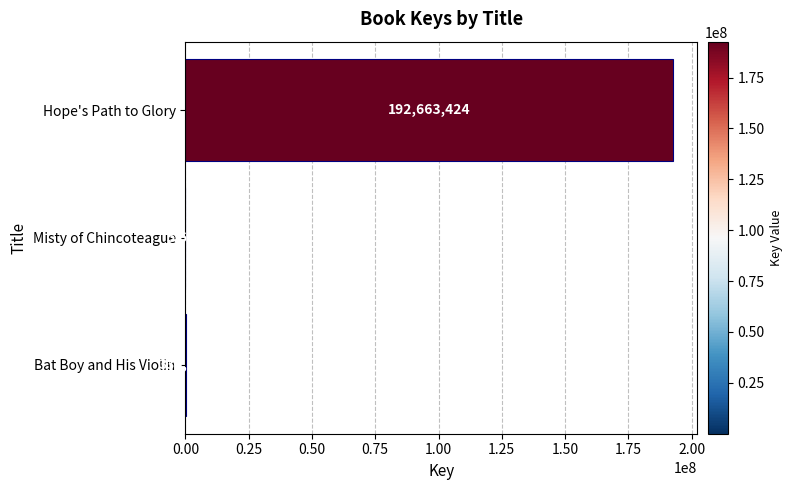

What is the change in value from Misty of Chincoteague to Bat Boy and His Violin?

+329943